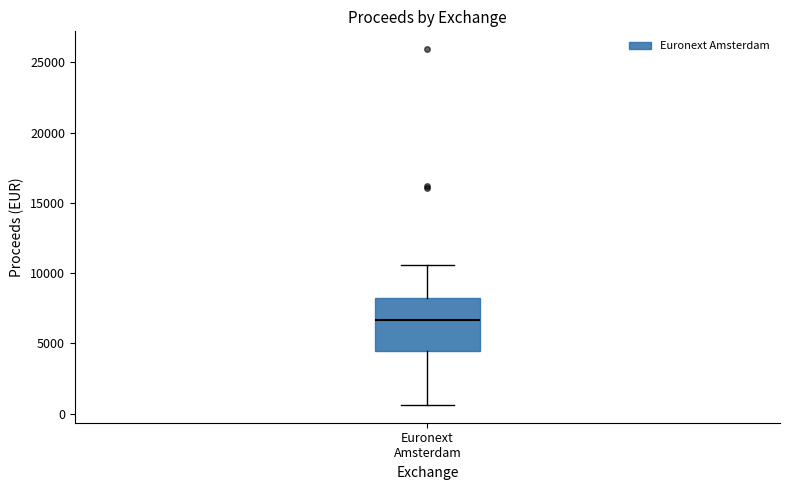

Transcribe this box plot: give where the median line is, the range the box spans, and where the two whiskers end, as read against the y-axis. The values are not printed on the chart, so give them approximately, as read against the axis.

median 6500, box 4500 to 8500, whiskers 500 to 10500